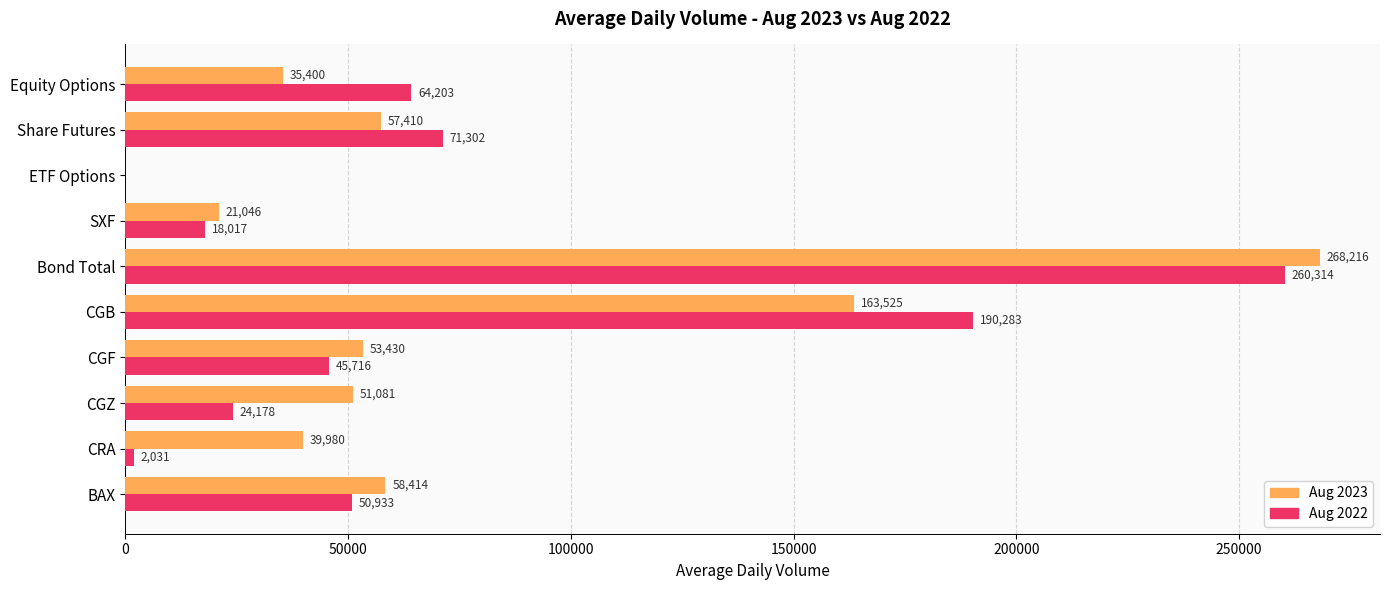

What is the approximate value of Aug 2022 at CRA, to the nearest 50?

2050